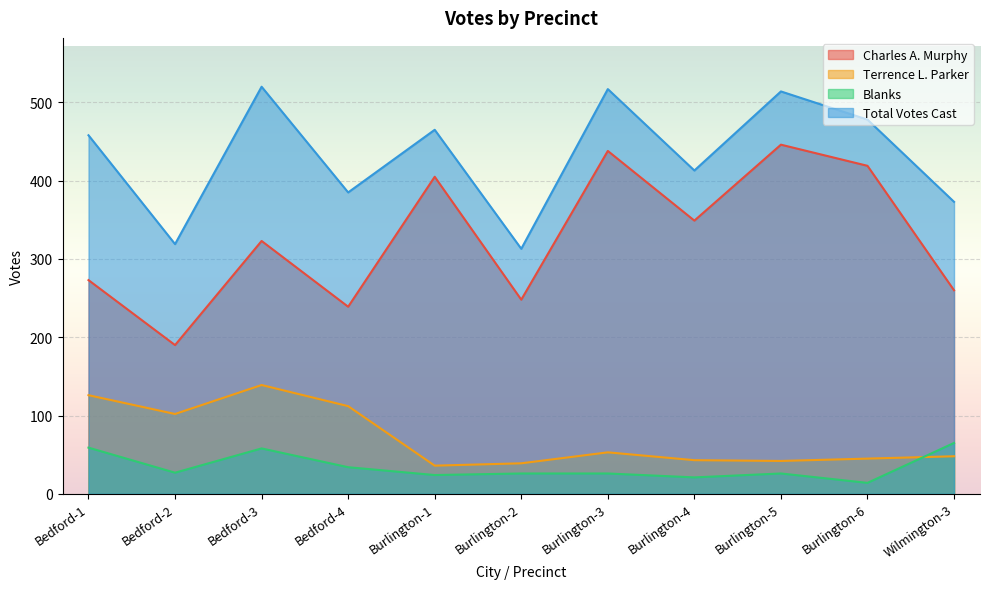

True or false: Total Votes Cast and Charles A. Murphy intersect in this chart.

False